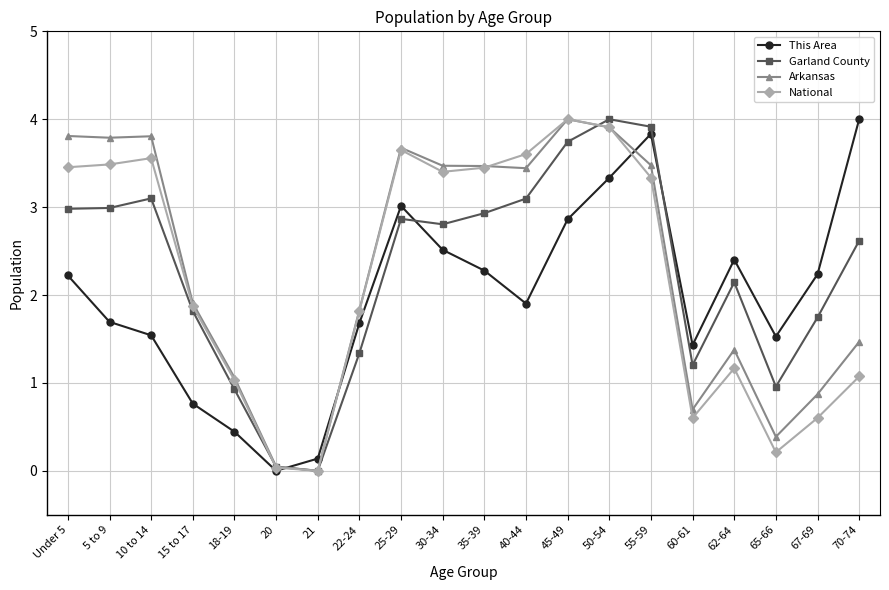

How many interior local peaks does the This Area series have?

3